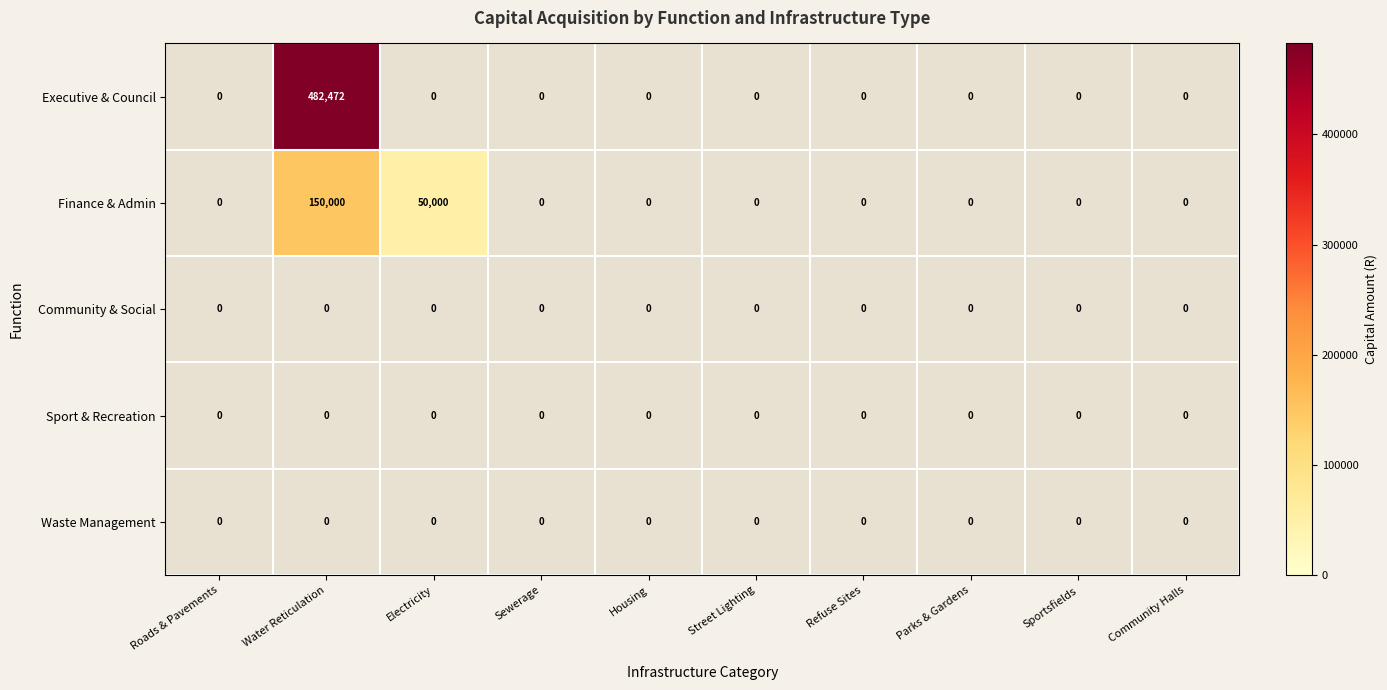

Which category has the lowest value in the Executive & Council series?

Roads & Pavements